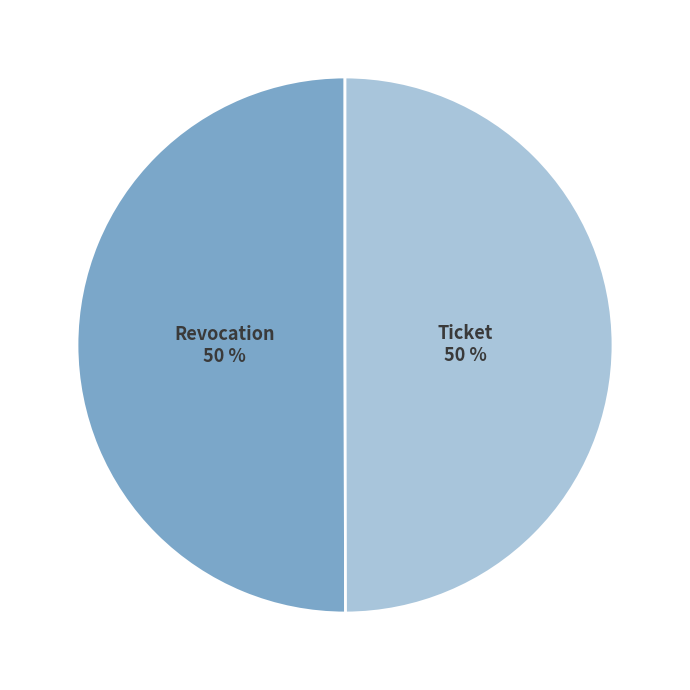

What is the ratio of the value at Ticket to the value at Revocation?

1.0